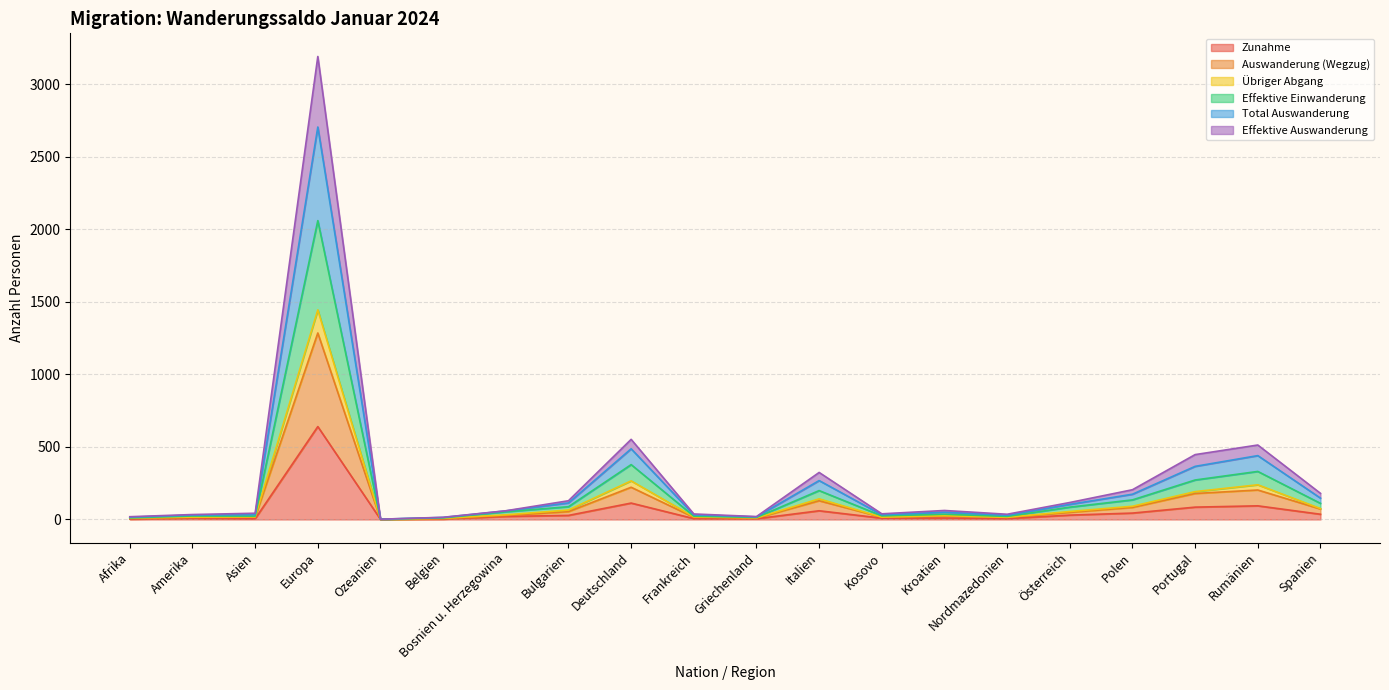

What is the average value of the Übriger Abgang series?

137